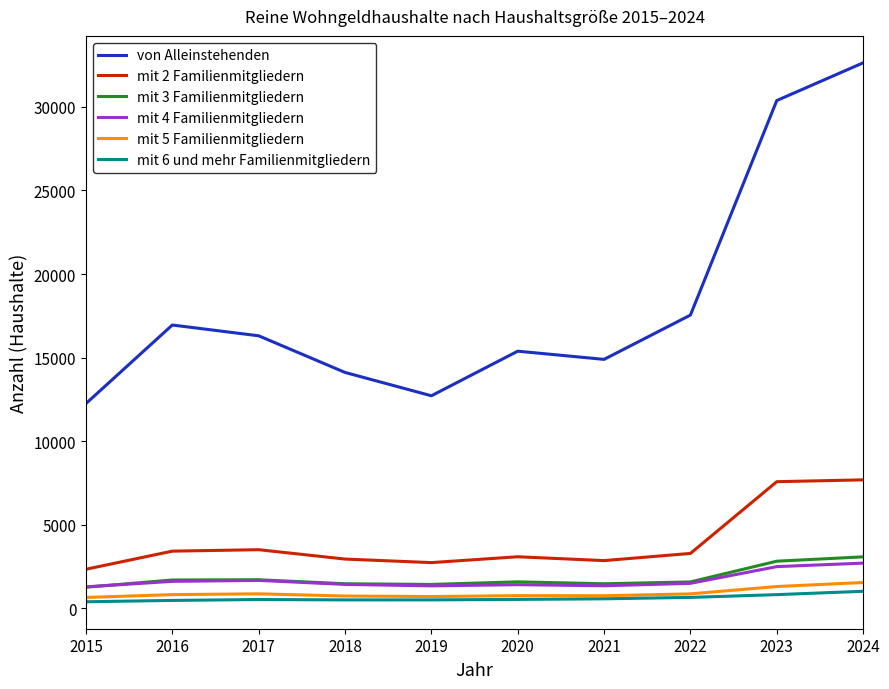

True or false: mit 4 Familienmitgliedern has a value of 656 at 2024.

False